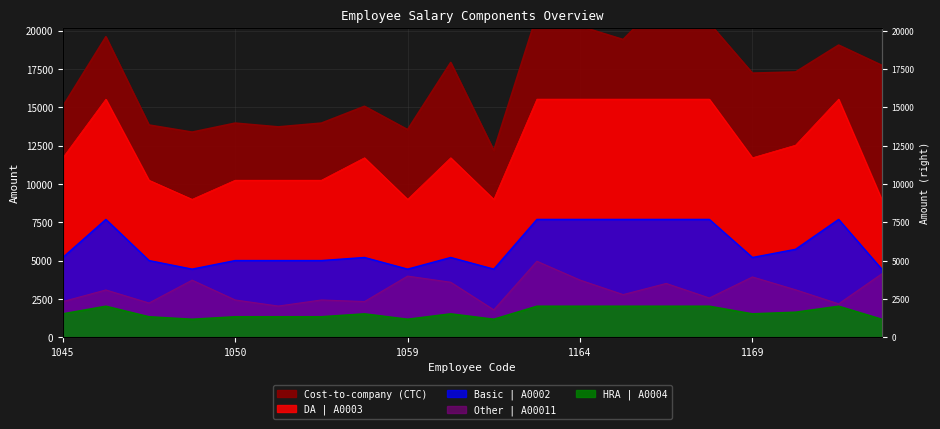

Reading left to right, transcribe all the data shown in this chart.

Basic | A0002: 1045=5200.0	1046=7683.0	1047=5000.0	1049=4440.0	1050=5000.0	1051=5000.0	1052=5000.0	1058=5200.0	1059=4440.0	1060=5200.0	1062=4440.0	1163=7683.0	1164=7683.0	1165=7683.0	1167=7683.0	1168=7683.0	1169=5200.0	1170=5733.0	1171=7683.0	1173=4440.0
DA | A0003: 1045=11704.0	1046=15528.0	1047=10241.0	1049=8994.0	1050=10241.0	1051=10241.0	1052=10241.0	1058=11704.0	1059=8994.0	1060=11704.0	1062=8994.0	1163=15528.0	1164=15528.0	1165=15528.0	1167=15528.0	1168=15528.0	1169=11704.0	1170=12525.0	1171=15528.0	1173=8994.0
HRA | A0004: 1045=1520.0	1046=2017.0	1047=1330.0	1049=1168.0	1050=1330.0	1051=1330.0	1052=1330.0	1058=1520.0	1059=1168.0	1060=1520.0	1062=1168.0	1163=2017.0	1164=2017.0	1165=2017.0	1167=2017.0	1168=2017.0	1169=1520.0	1170=1627.0	1171=2017.0	1173=1168.0
Other | A00011: 1045=2324.0	1046=3081.0	1047=2229.0	1049=3721.0	1050=2428.0	1051=2031.0	1052=2428.0	1058=2324.0	1059=3985.0	1060=3585.0	1062=1784.0	1163=4954.0	1164=3726.0	1165=2779.0	1167=3506.0	1168=2557.0	1169=3930.0	1170=3093.0	1171=2175.0	1173=4130.0
Cost-to-company (CTC): 1045=15058.5	1046=19595.6	1047=13839.0	1049=13375.2	1050=13962.0	1051=13716.0	1052=13962.0	1058=15058.5	1059=13539.0	1060=17915.1	1062=12175.2	1163=21019.4	1164=20282.6	1165=19414.4	1167=22250.6	1168=20481.2	1169=17222.1	1170=17296.8	1171=19052.0	1173=17736.0